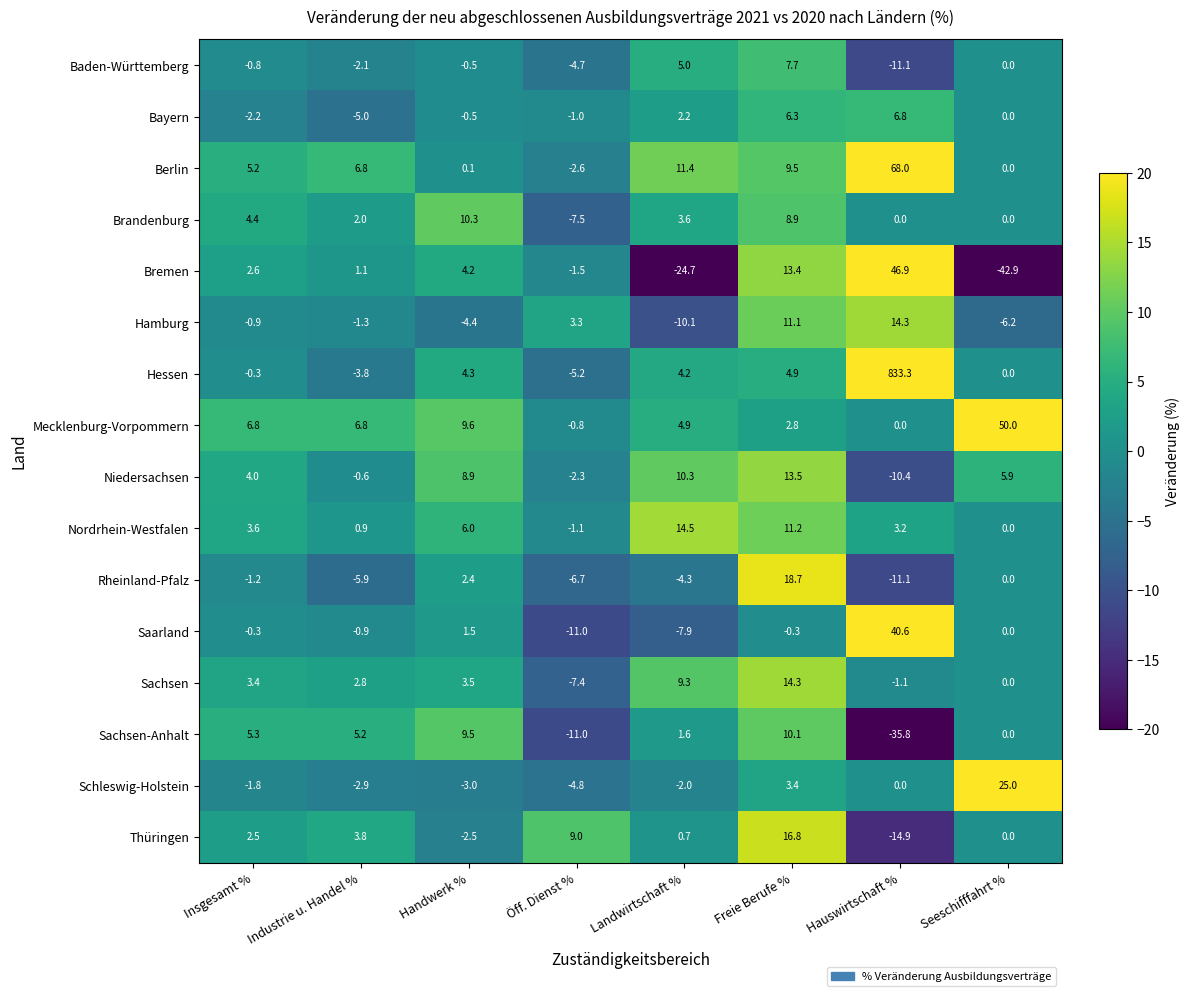

The Rheinland-Pfalz series shows 18.7 at Freie Berufe %. True or false?

True